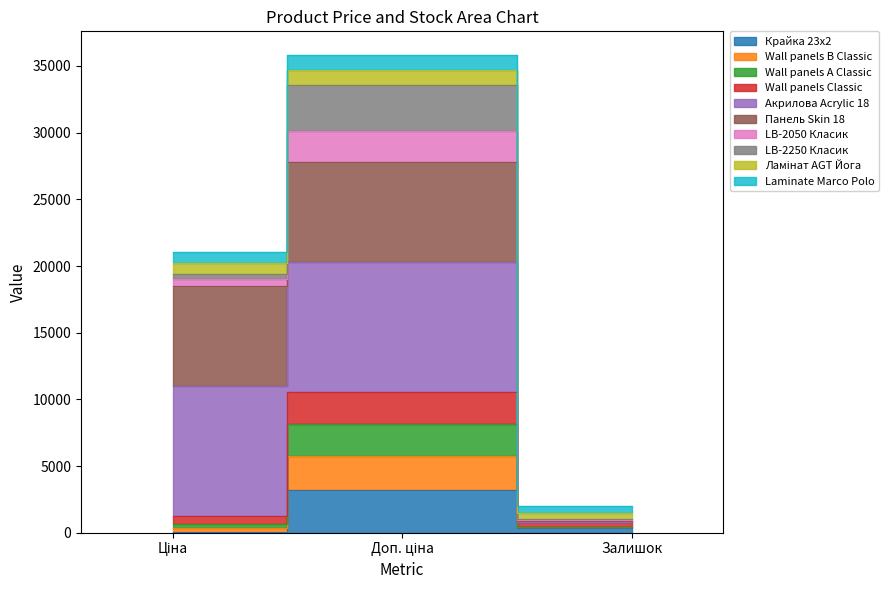

What is the maximum value shown in the chart?

35806.2